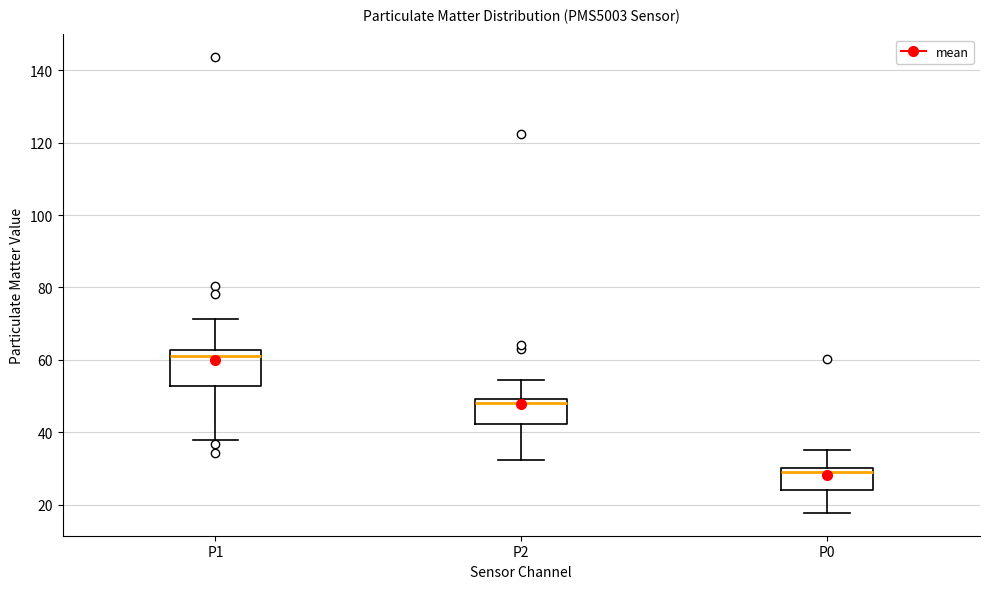

Where is the lower edge of the box for P1 on the y-axis? The values are not printed on the chart, so give them approximately, as read against the axis.

52